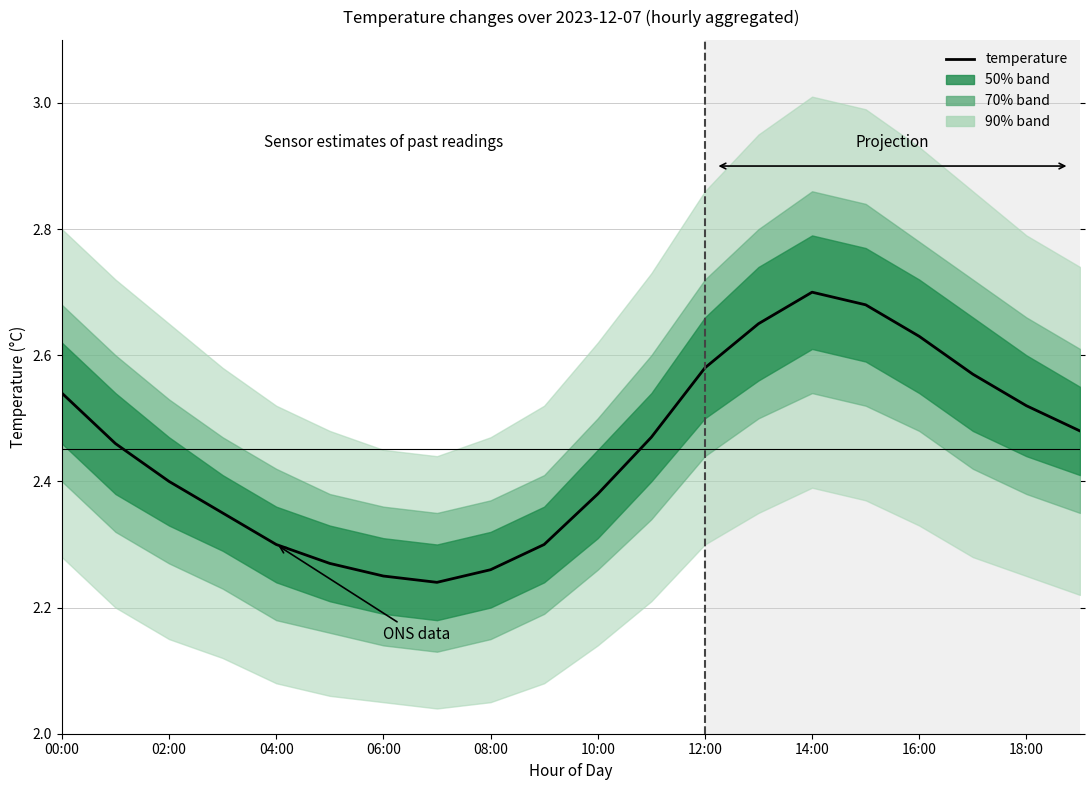

What is the difference between the maximum and minimum values?

0.5